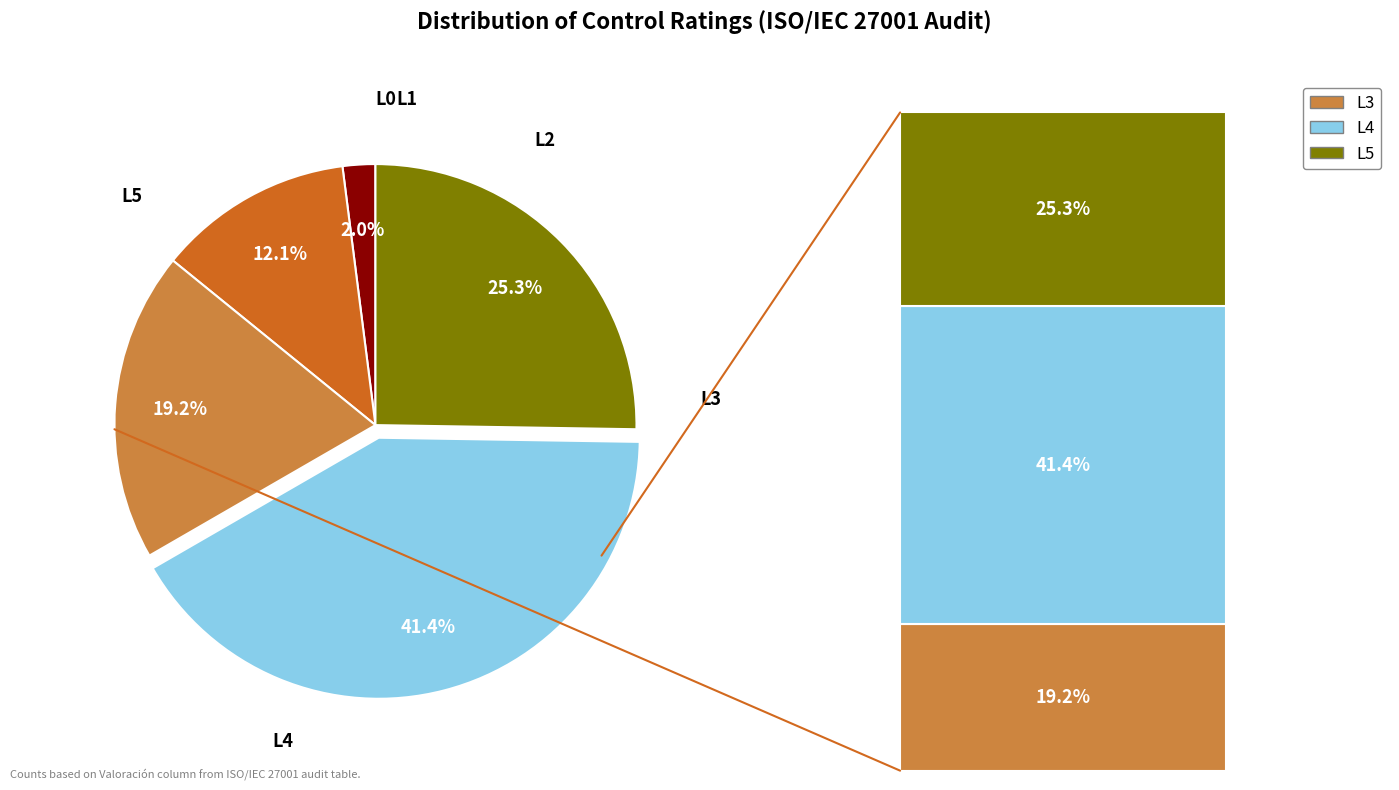

What percentage is the L3 slice, to the nearest percent?

19%